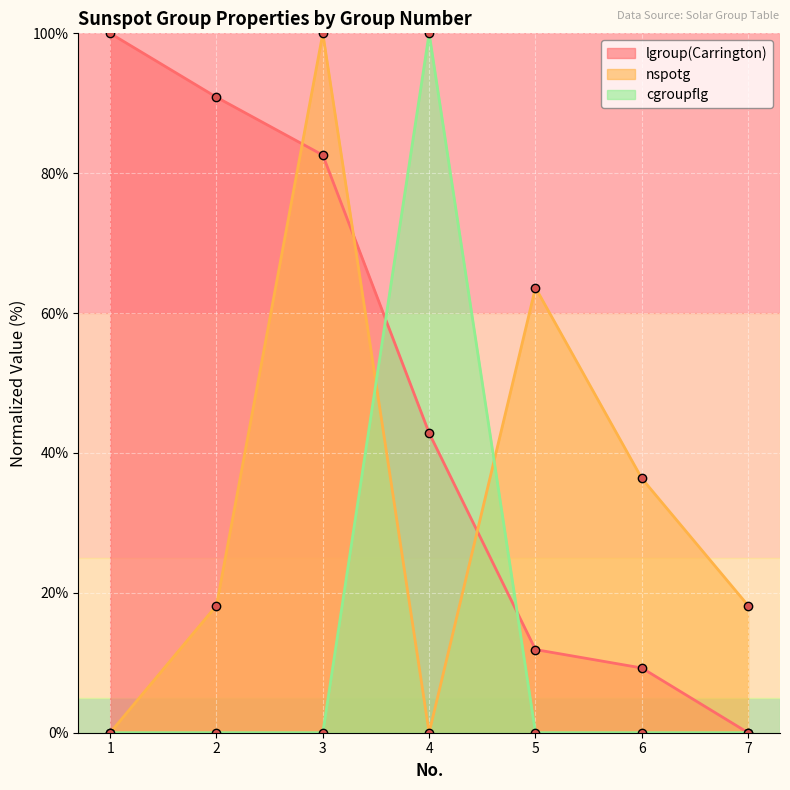

Reading left to right, extract all data points from this chart.

lgroup(Carrington): 1=100.0	2=90.9	3=82.6	4=42.8	5=11.9	6=9.3	7=0.0
nspotg: 1=0.0	2=18.2	3=100.0	4=0.0	5=63.6	6=36.4	7=18.2
cgroupflg: 1=0.0	2=0.0	3=0.0	4=100.0	5=0.0	6=0.0	7=0.0